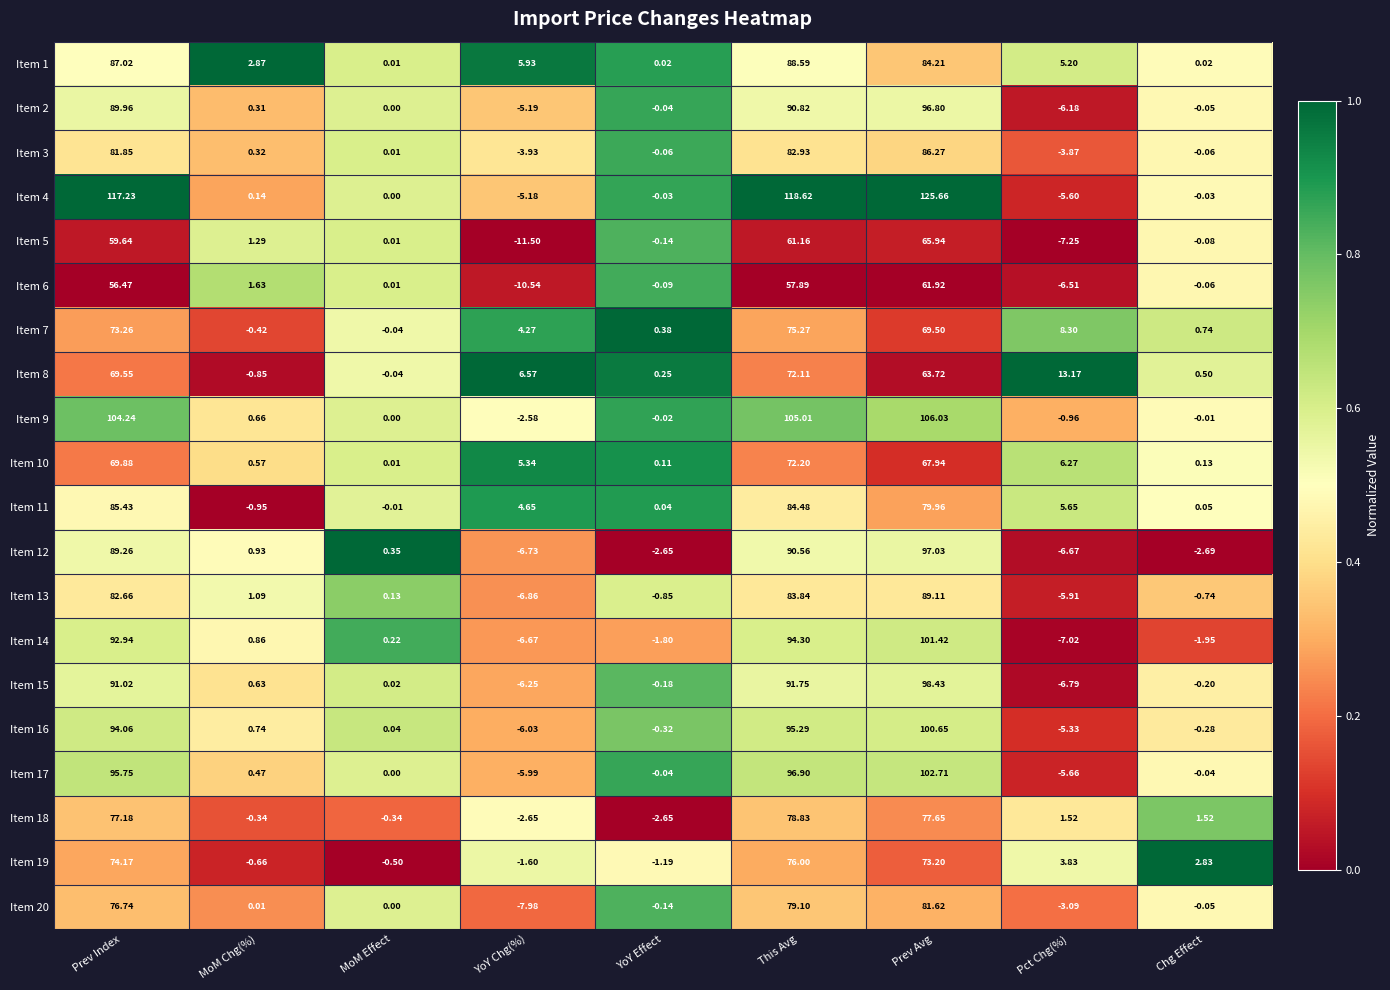

Is the value of Item 9 at YoY Effect greater than the value of Item 12 at Pct Chg(%)?

Yes